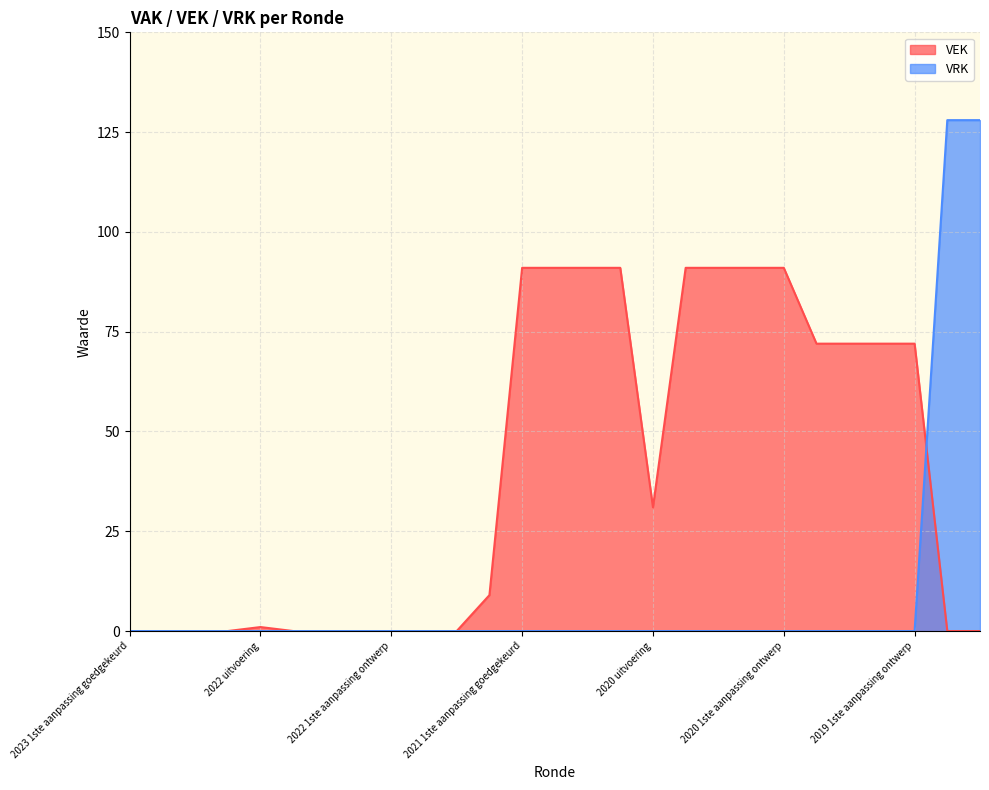

How many data points does each series have?

27